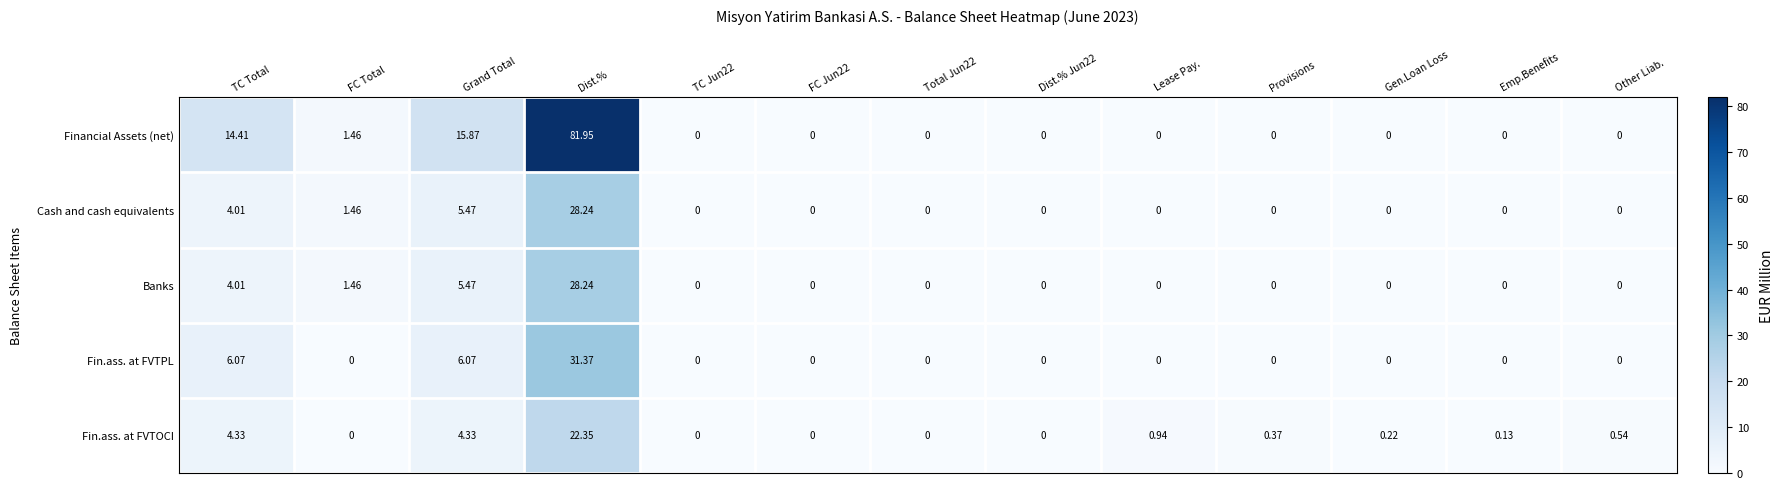

At which category is the sum across all series the highest?

Dist.%